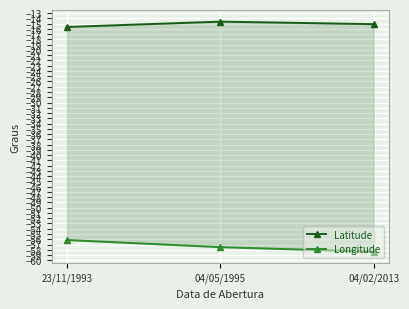

Count the number of data series in this chart.

2